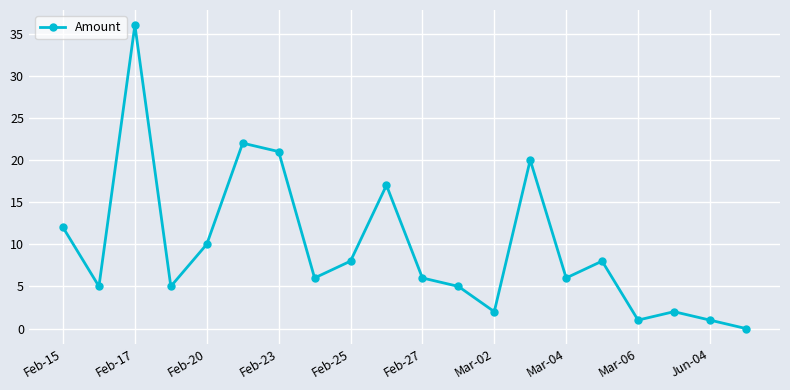

How many points are higher than both their immediate neighbors (excluding endpoints)?

6